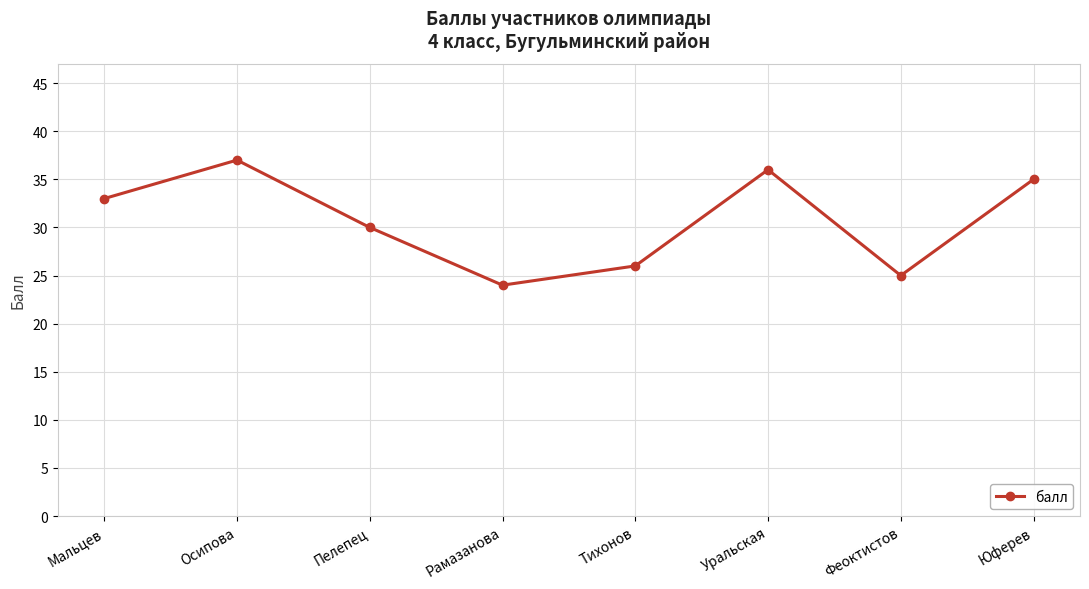

The value at Пелепец is 20. True or false?

False